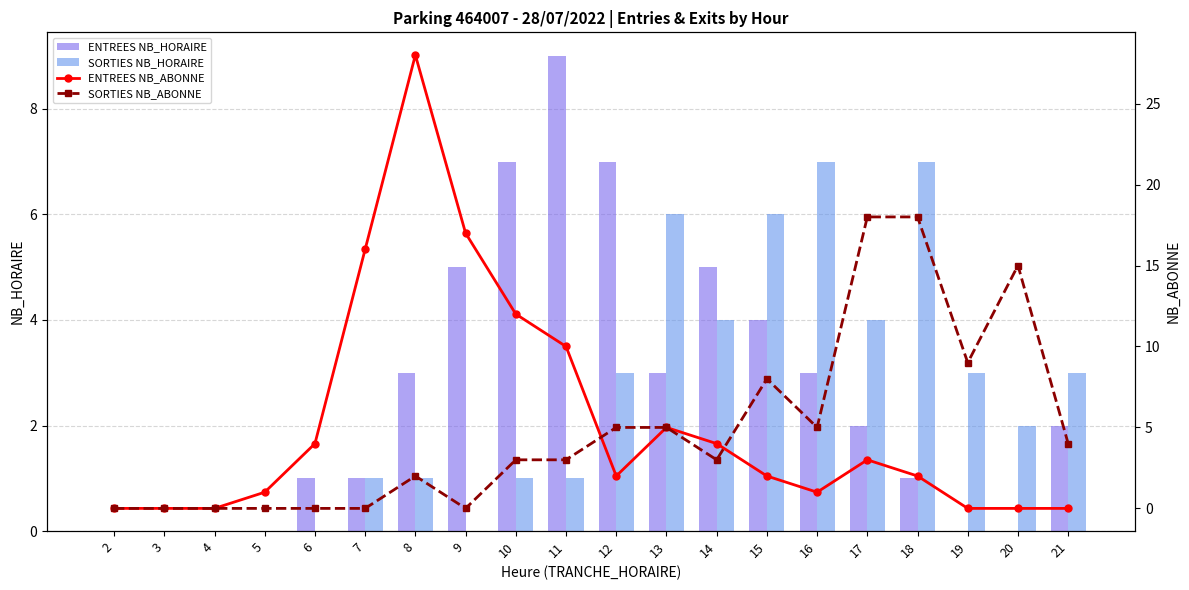

What is the sum of the ENTREES NB_HORAIRE values at 7 and 9?

6